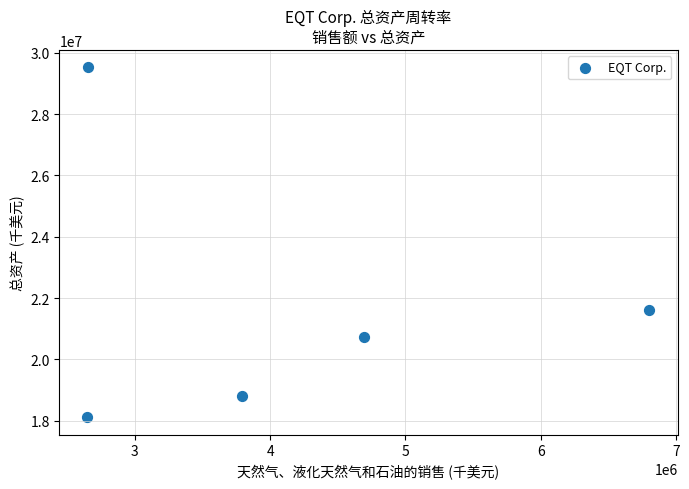

What Y value in the scatter plot is closest to 23818036?

21607388